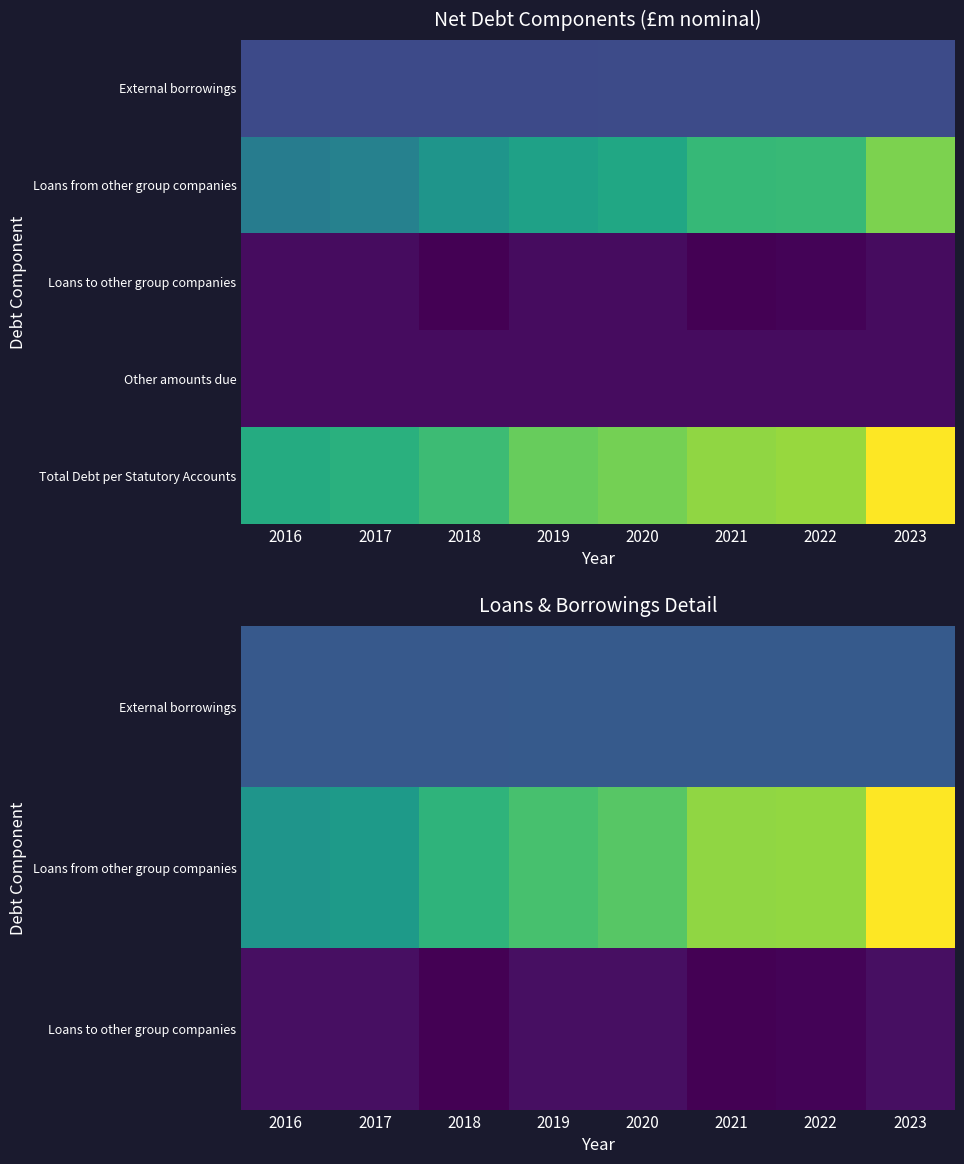

Which series has the largest range (max minus min)?

Total Debt per Statutory Accounts